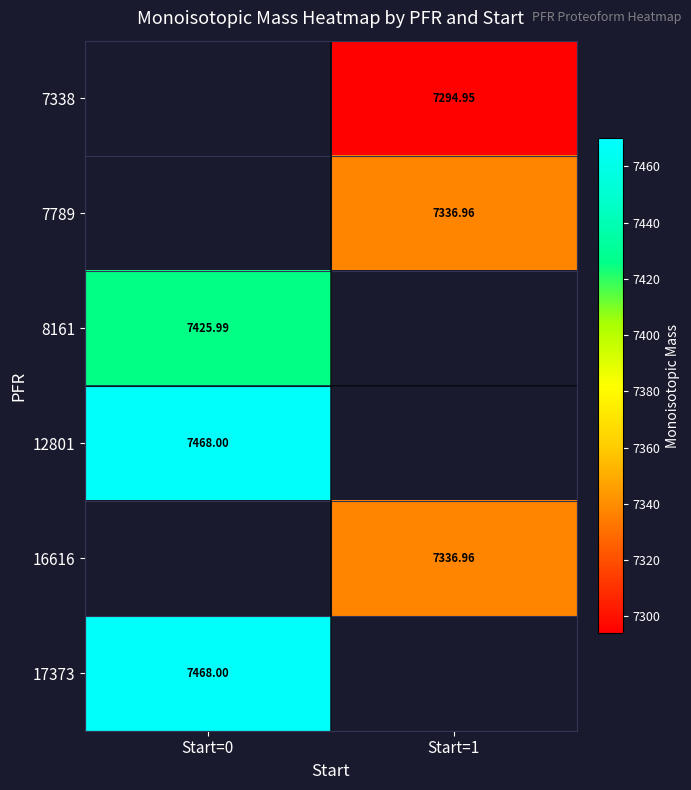

Is the value of 7338 at Start=1 greater than the value of 16616 at Start=1?

No